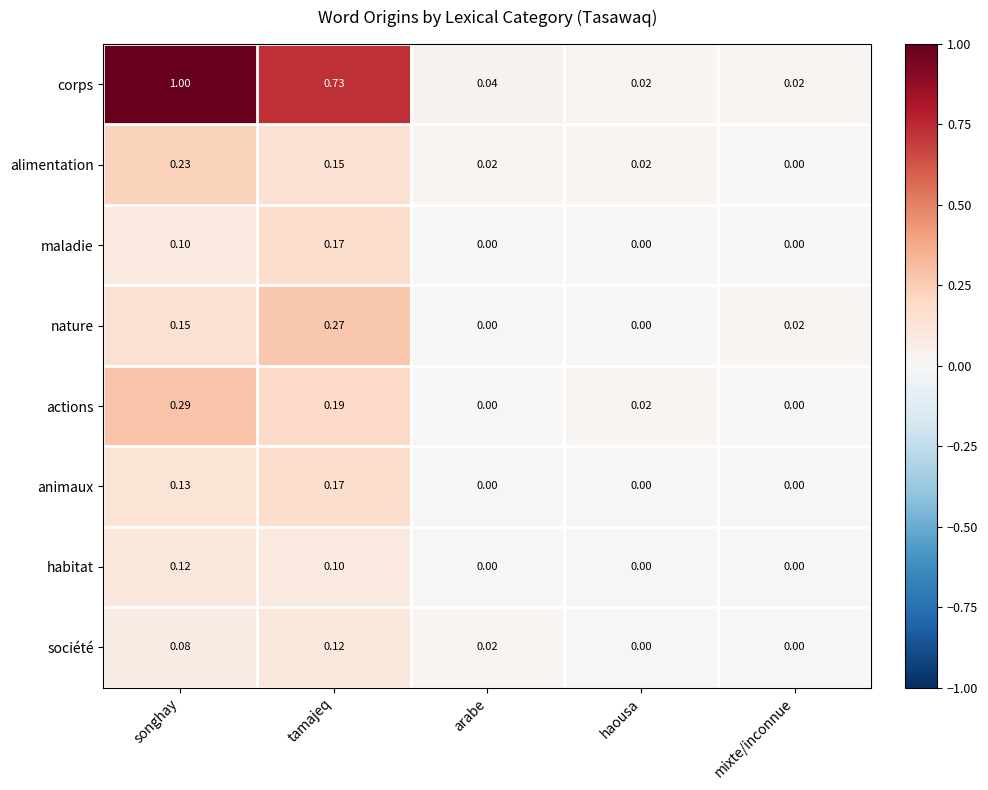

Which series has the widest spread of values?

corps